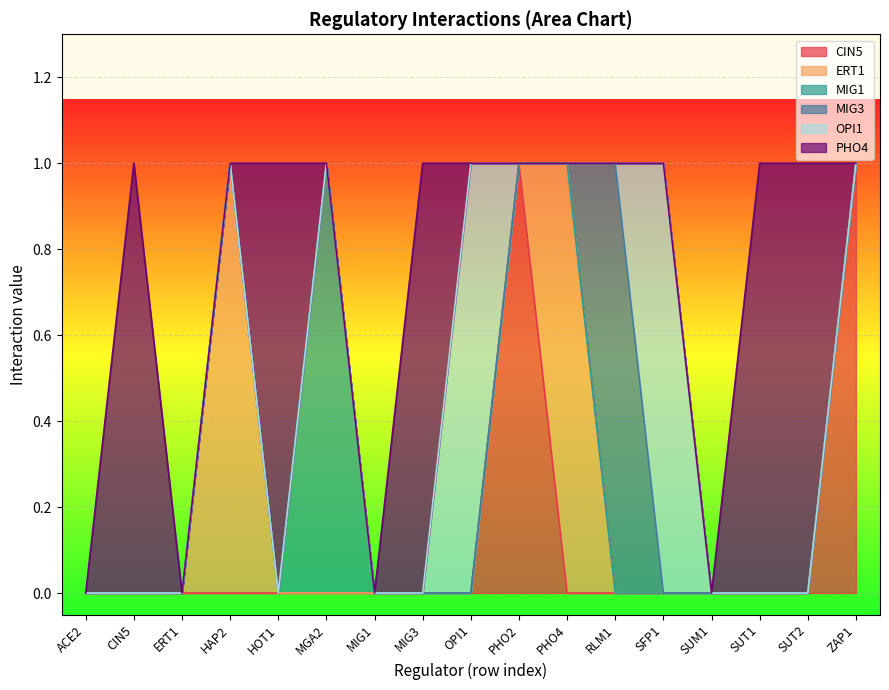

The CIN5 series shows 0 at SUM1. True or false?

False